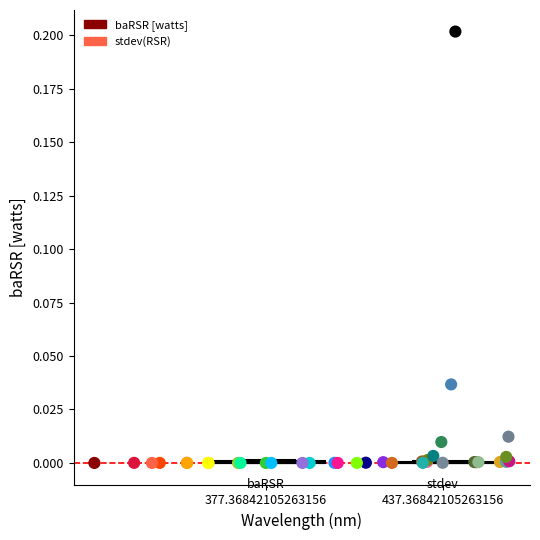

Which series has the widest spread of Y values?

baRSR [watts]